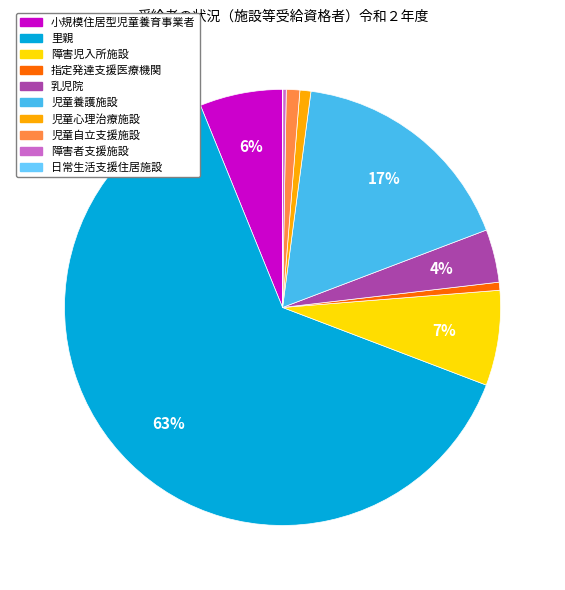

What percentage is the 乳児院 slice, to the nearest percent?

4%